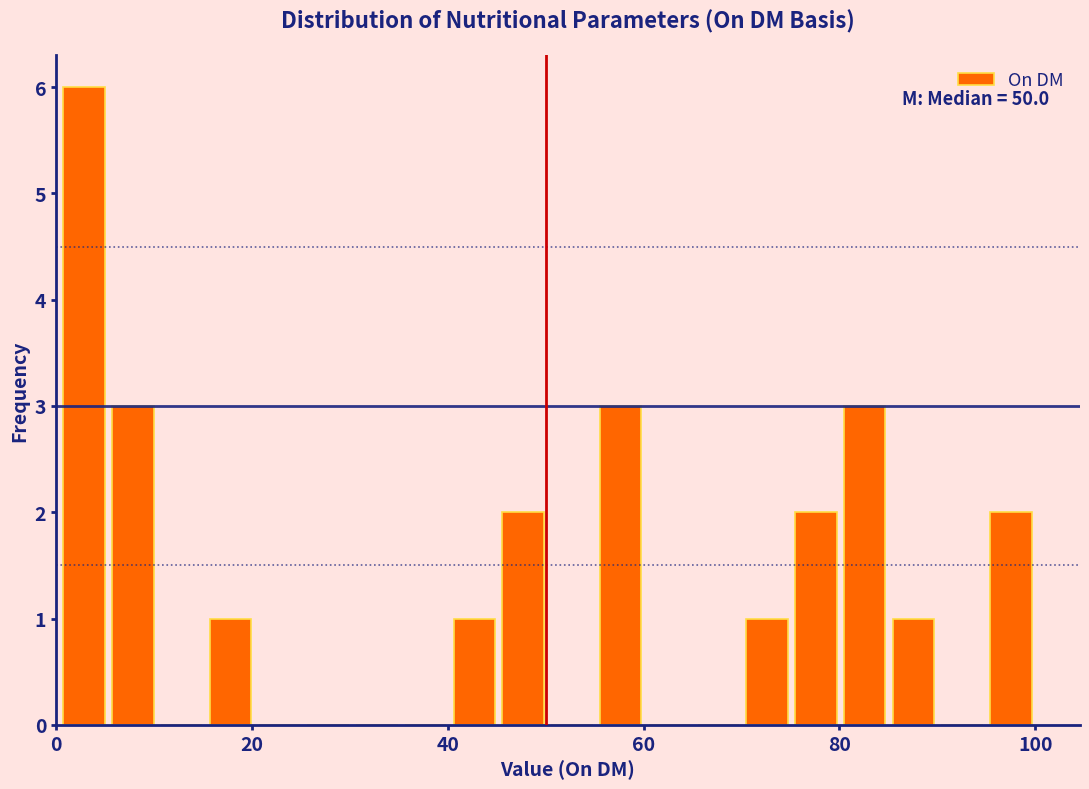

Around what value on the x-axis is the tallest bar? Give the approximate position of its centre, as read against the axis.

2